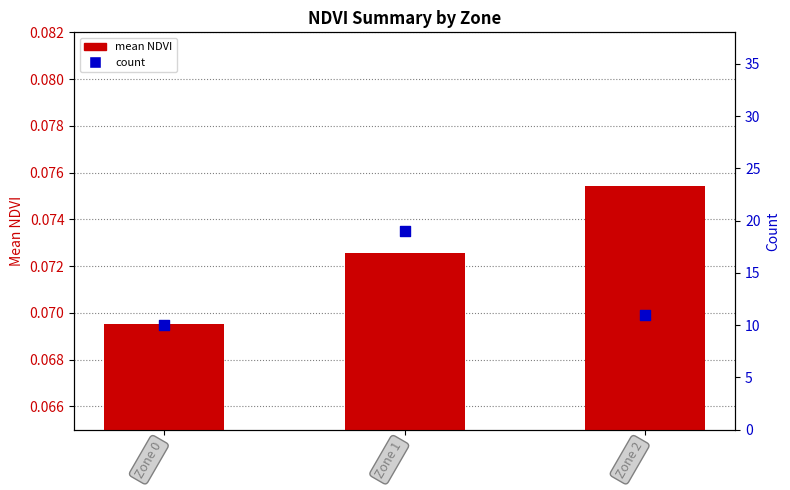

What is the total value across all series at Zone 2?

11.1